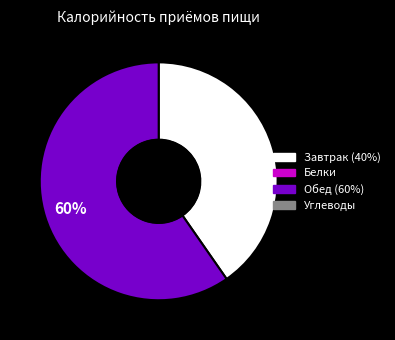

To the nearest percent, what is the average slice percentage?

50%